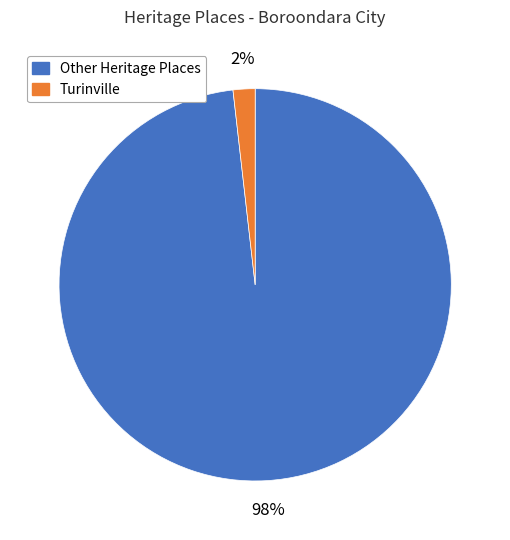

Is there a majority slice in this chart?

Yes